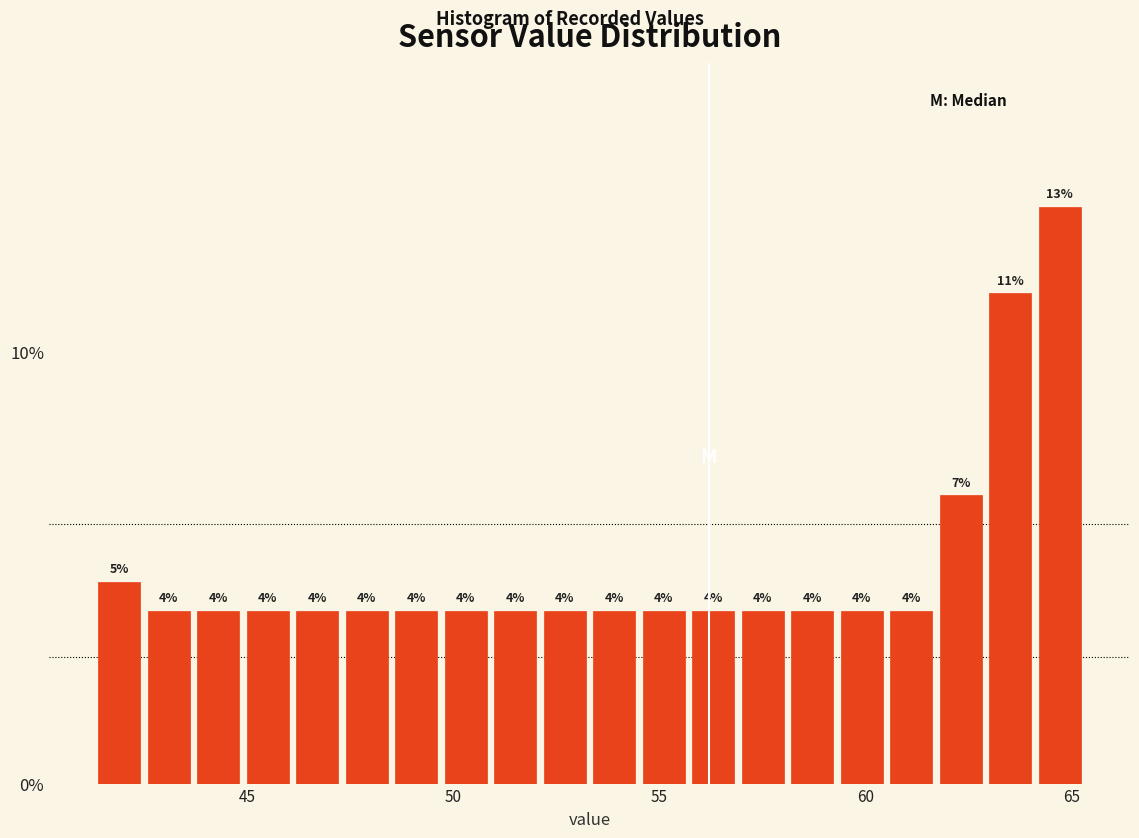

Read against the x-axis, roughly where is the centre of the tallest bar?

64.5